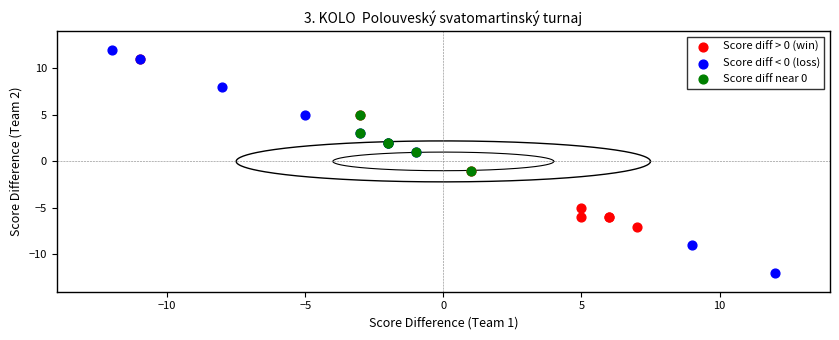

Which series reaches the maximum Y coordinate?

Score diff < 0 (loss)